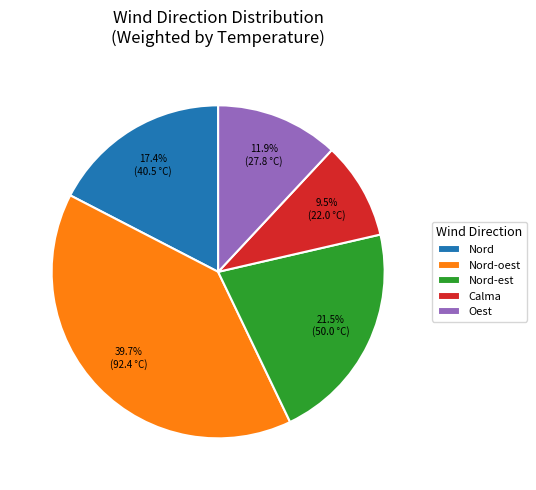

Count the number of slices in the pie.

5